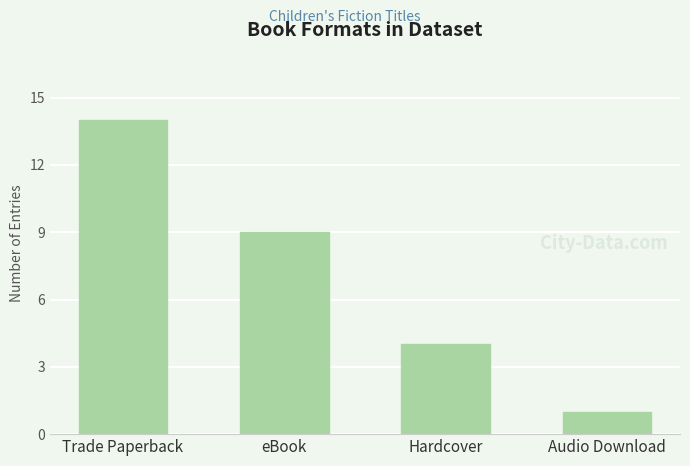

What is the value of the 1st bar from the left?

14